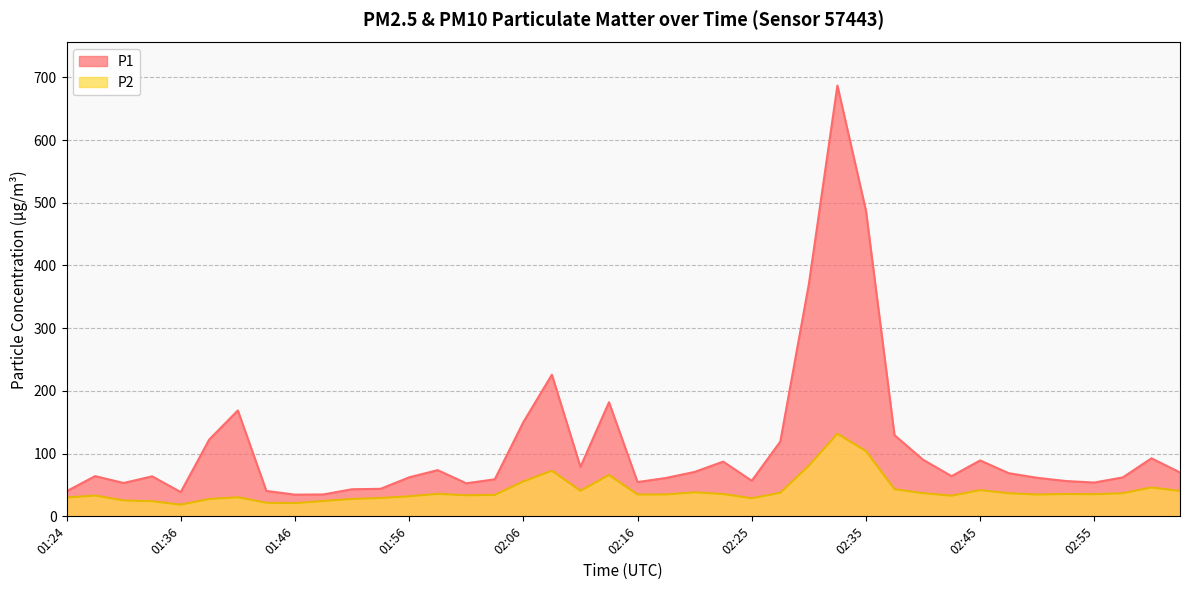

Reading left to right, extract all data points from this chart.

P1: 01:24=40.0	01:29=64.2	01:31=53.2	01:34=63.8	01:36=38.7	01:39=122.6	01:41=168.8	01:44=40.5	01:46=34.6	01:49=35.0	01:51=43.2	01:54=43.9	01:56=62.2	01:58=73.7	02:01=52.7	02:03=59.1	02:06=150.2	02:08=225.8	02:11=78.8	02:13=181.9	02:16=54.6	02:18=61.2	02:20=70.8	02:23=87.2	02:25=56.7	02:28=119.2	02:30=370.3	02:33=686.9	02:35=487.4	02:38=129.4	02:40=90.3	02:42=64.1	02:45=89.2	02:47=68.8	02:50=61.5	02:52=56.3	02:55=53.9	02:57=62.2	03:00=92.5	03:02=70.0
P2: 01:24=29.9	01:29=33.2	01:31=25.4	01:34=24.1	01:36=18.6	01:39=27.7	01:41=30.4	01:44=21.6	01:46=21.2	01:49=24.5	01:51=27.8	01:54=29.3	01:56=32.0	01:58=35.9	02:01=33.5	02:03=34.2	02:06=55.6	02:08=72.8	02:11=40.7	02:13=66.0	02:16=34.8	02:18=34.9	02:20=38.4	02:23=35.5	02:25=28.8	02:28=37.6	02:30=80.7	02:33=131.7	02:35=104.0	02:38=43.2	02:40=37.0	02:42=32.9	02:45=41.8	02:47=36.9	02:50=34.8	02:52=35.6	02:55=35.3	02:57=36.9	03:00=46.1	03:02=40.5